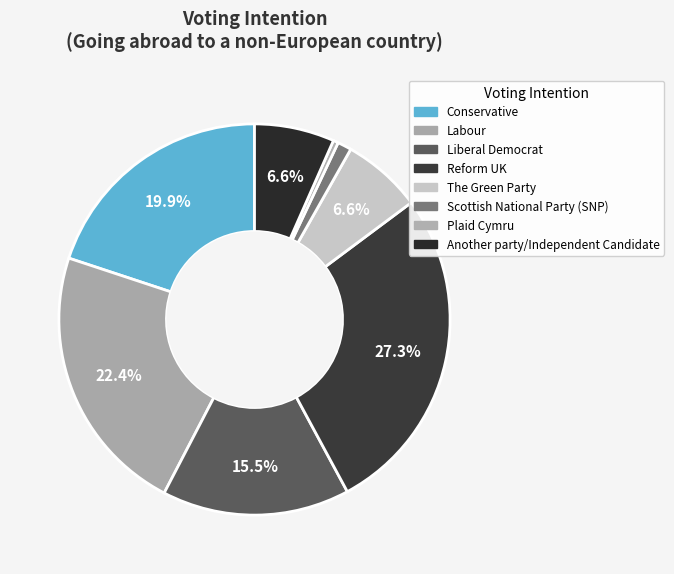

Is it true that Liberal Democrat is 21% of the pie?

False